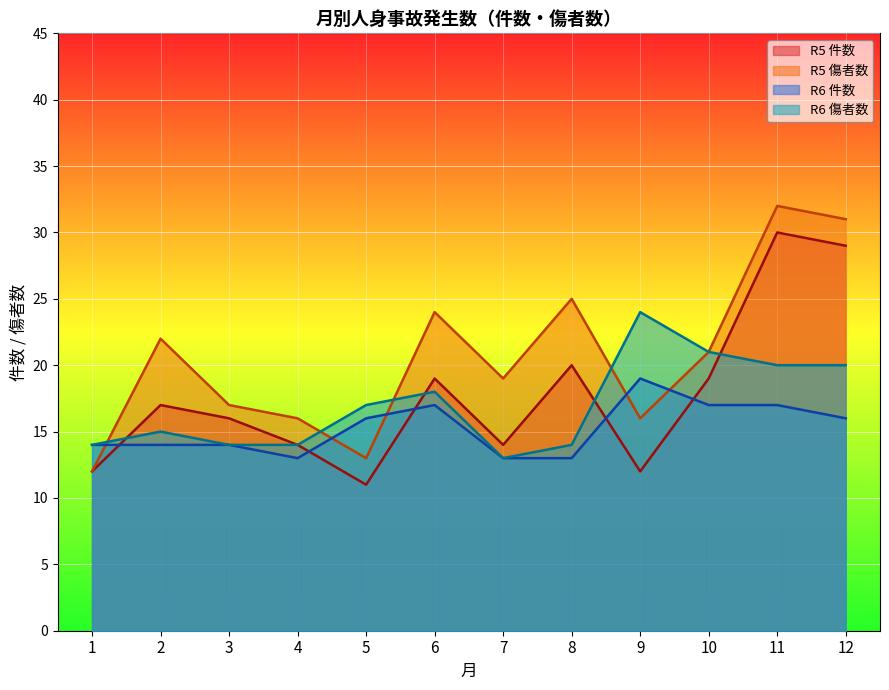

Reading left to right, list all the values displayed in this chart.

R5 件数: 1=12	2=17	3=16	4=14	5=11	6=19	7=14	8=20	9=12	10=19	11=30	12=29
R5 傷者数: 1=12	2=22	3=17	4=16	5=13	6=24	7=19	8=25	9=16	10=21	11=32	12=31
R6 件数: 1=14	2=14	3=14	4=13	5=16	6=17	7=13	8=13	9=19	10=17	11=17	12=16
R6 傷者数: 1=14	2=15	3=14	4=14	5=17	6=18	7=13	8=14	9=24	10=21	11=20	12=20